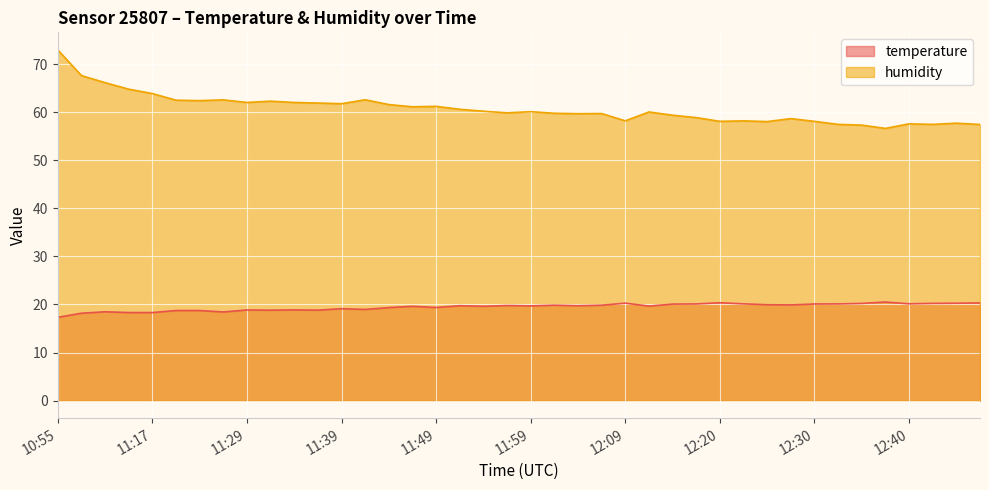

True or false: temperature and humidity cross at least once.

False